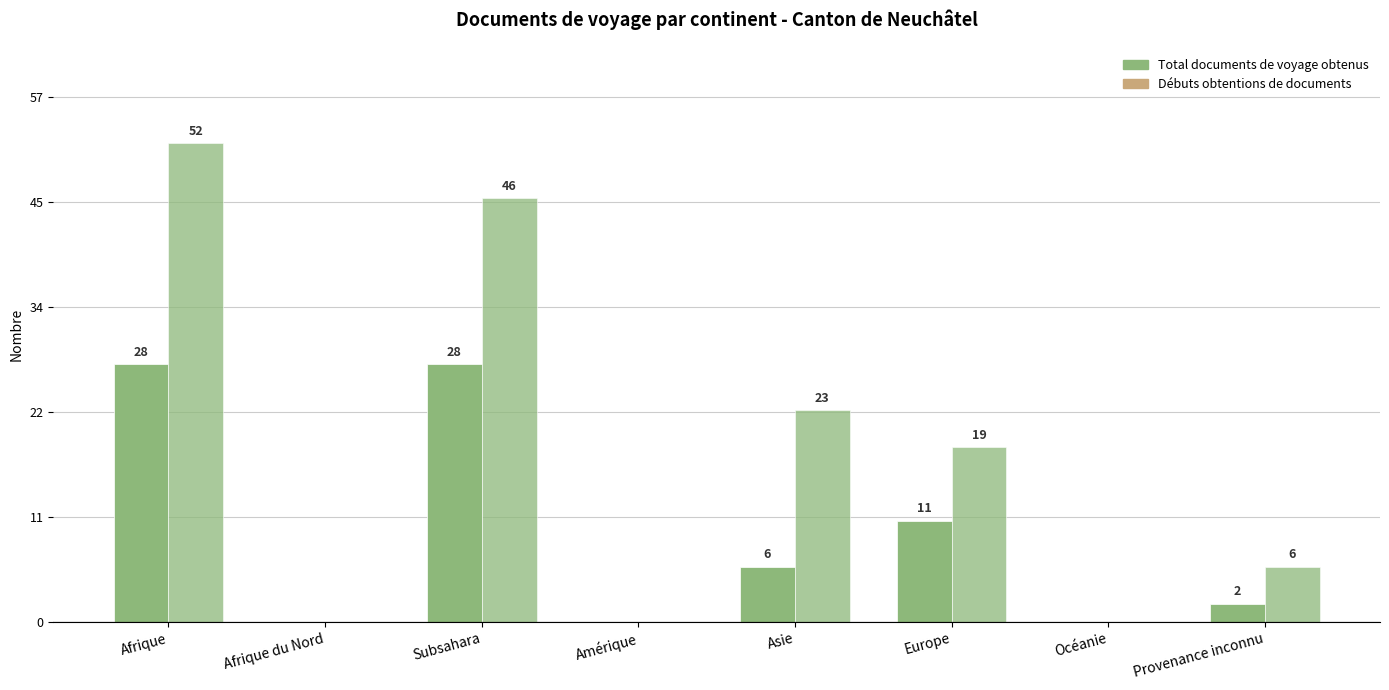

Which series has the widest spread of values?

Débuts obtentions de documents